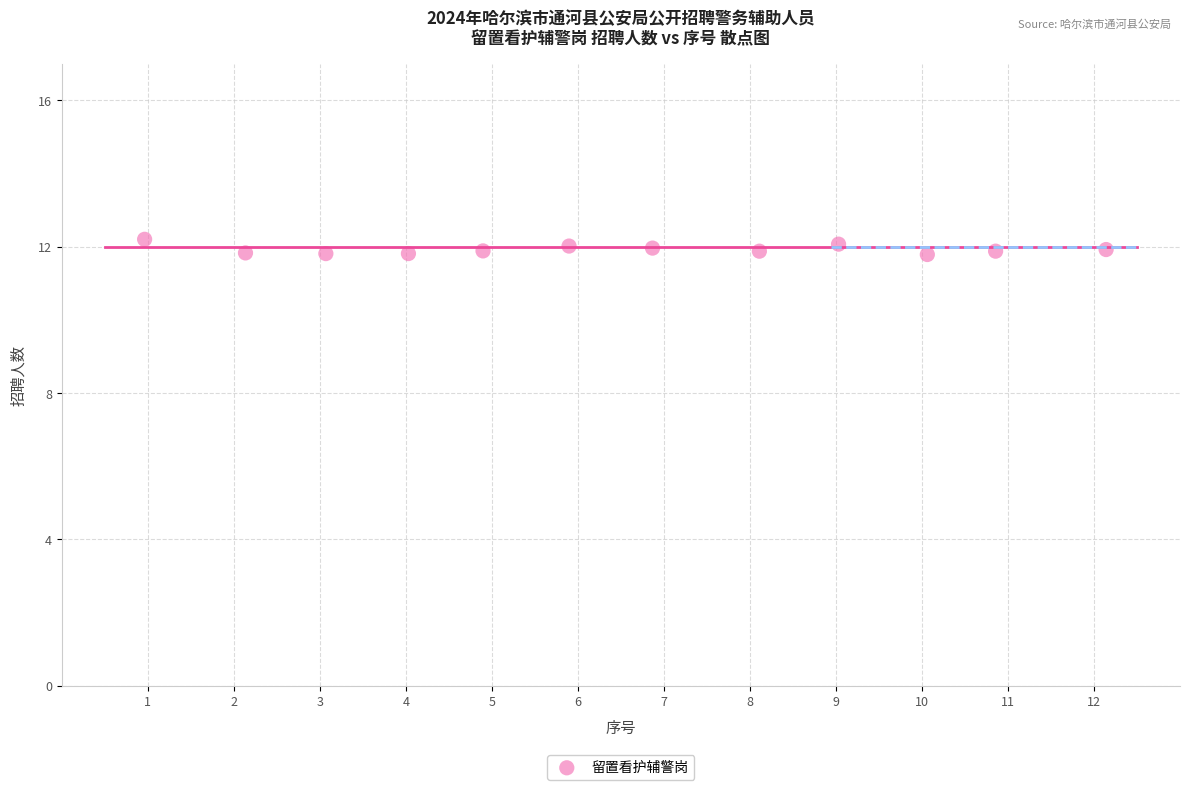

What is the range of Y values (max minus min)?

0.4